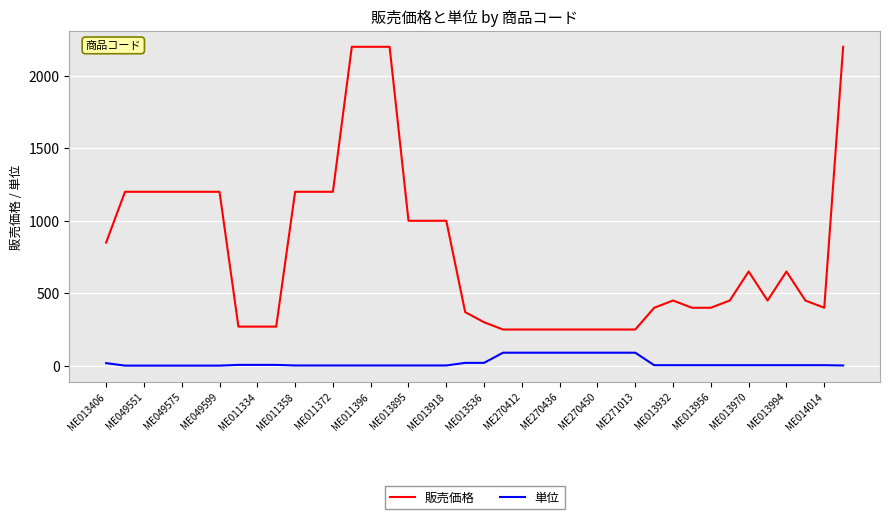

List the series in order of their peak value, highest first.

販売価格, 単位